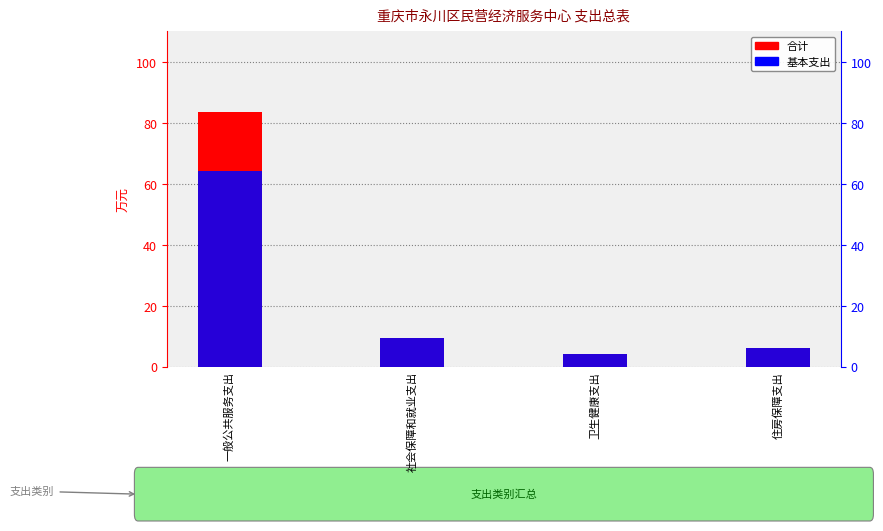

What are all the series names shown in the legend?

合计, 基本支出